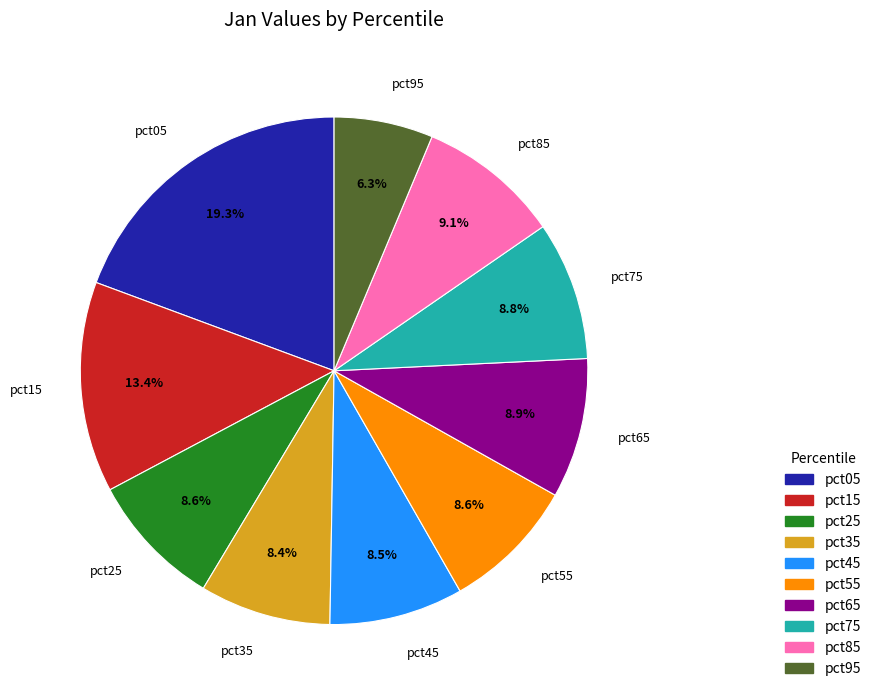

What percentage is the pct05 slice, to the nearest percent?

19%